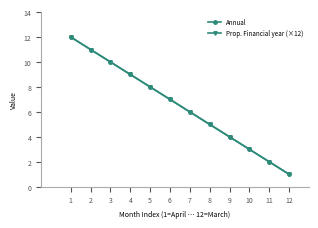

Does the chart display data point markers on the line(s)?

Yes